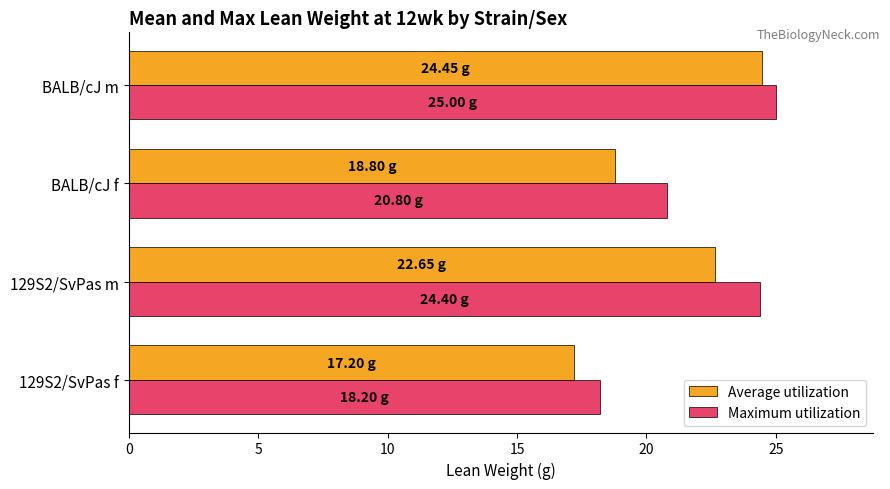

List the series in order of their peak value, highest first.

Maximum utilization, Average utilization